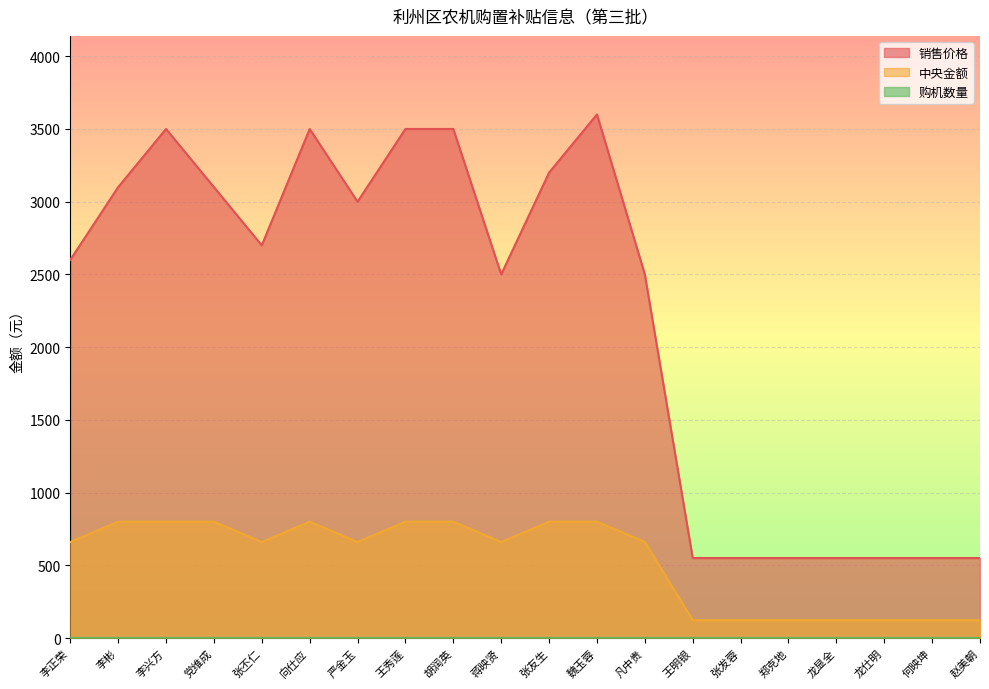

What is the average value of the 中央金额 series?

528